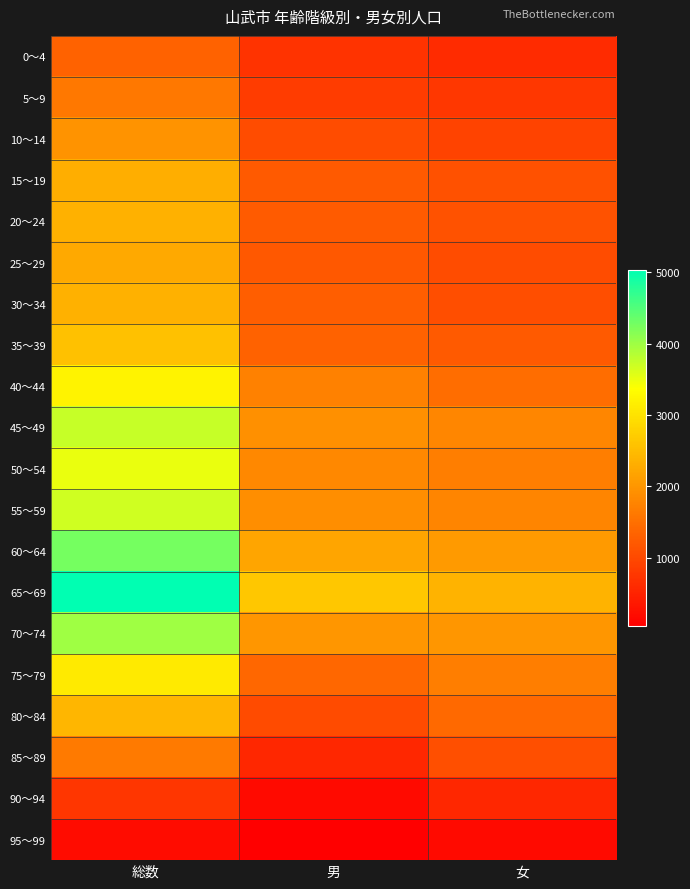

What is the smallest value displayed?

38